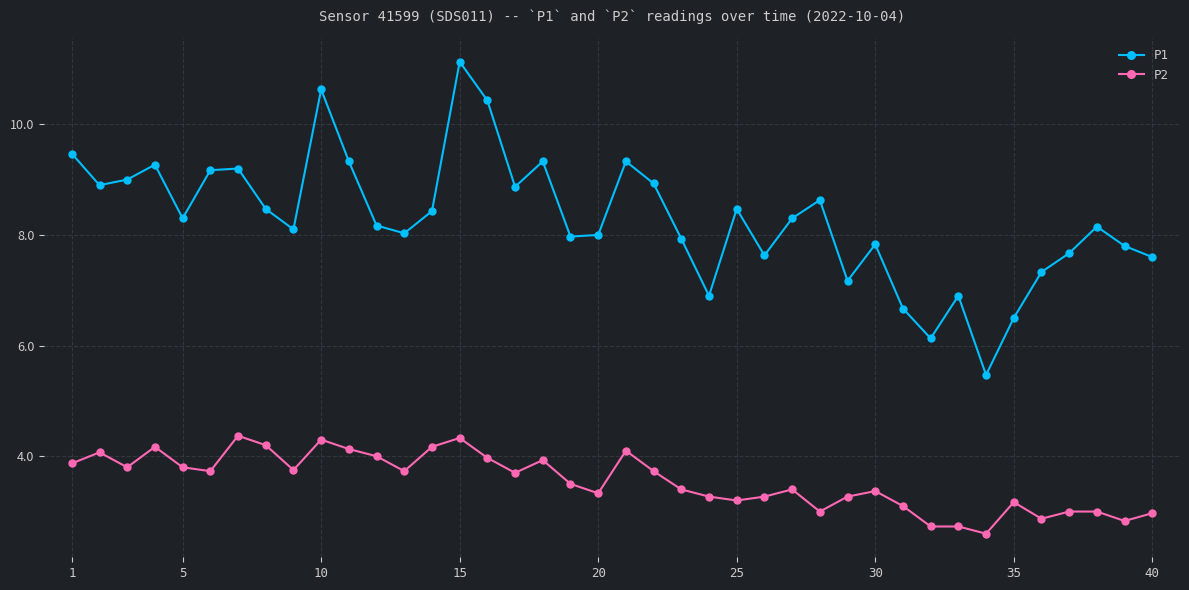

What is the sum of all P2 values?

141.9